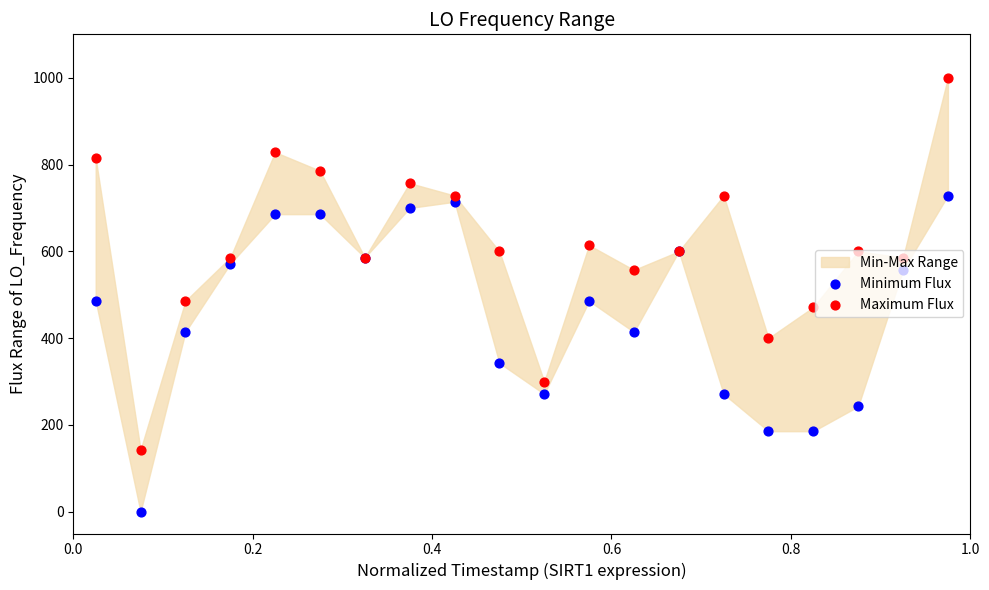

Which series has the widest spread of Y values?

Maximum Flux